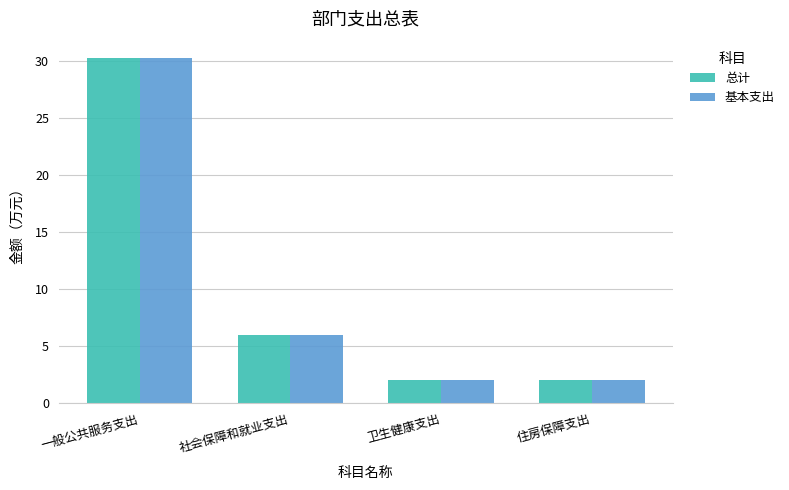

True or false: 基本支出 has a value of 2.1 at 卫生健康支出.

True